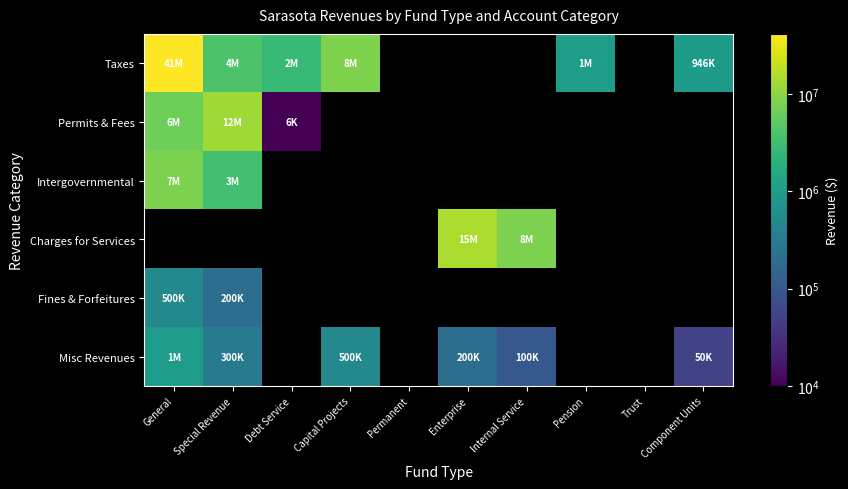

What is the difference between the maximum and minimum values in the Intergovernmental series?

4635292.0